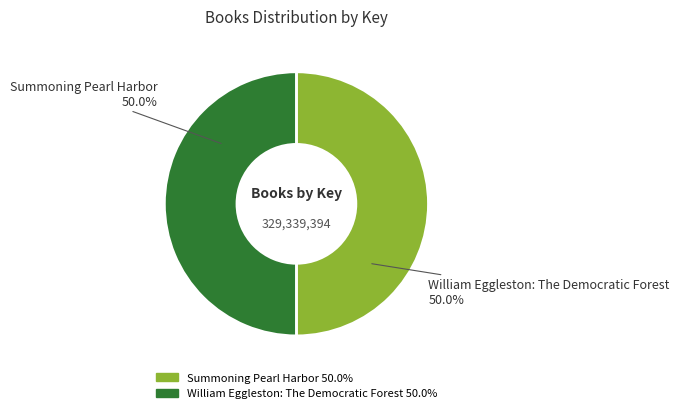

How much of the chart is everything except Summoning Pearl Harbor?

50.0%